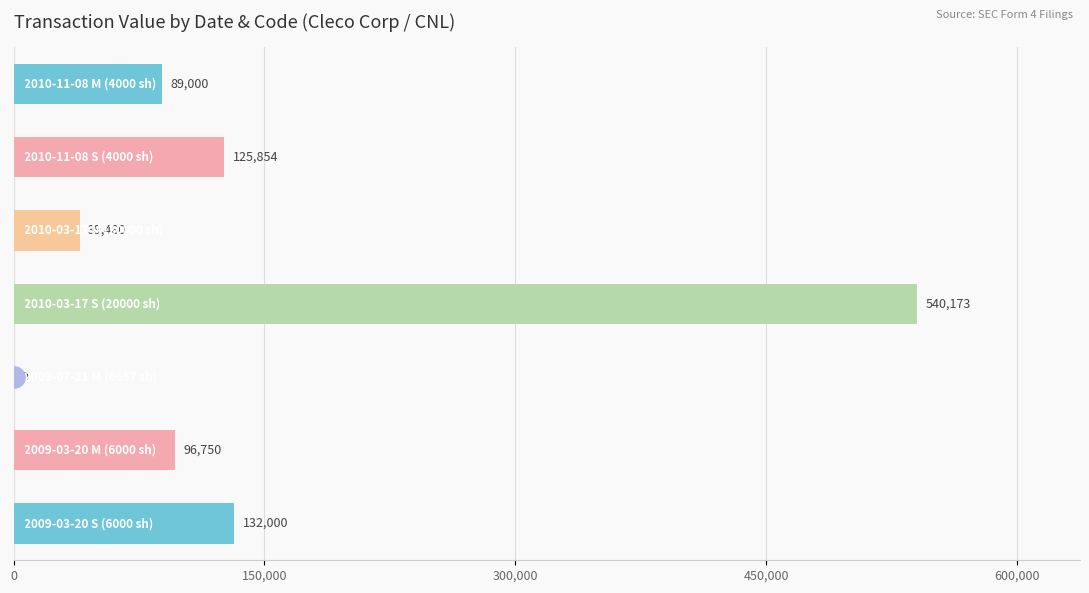

What is the average value?

146180